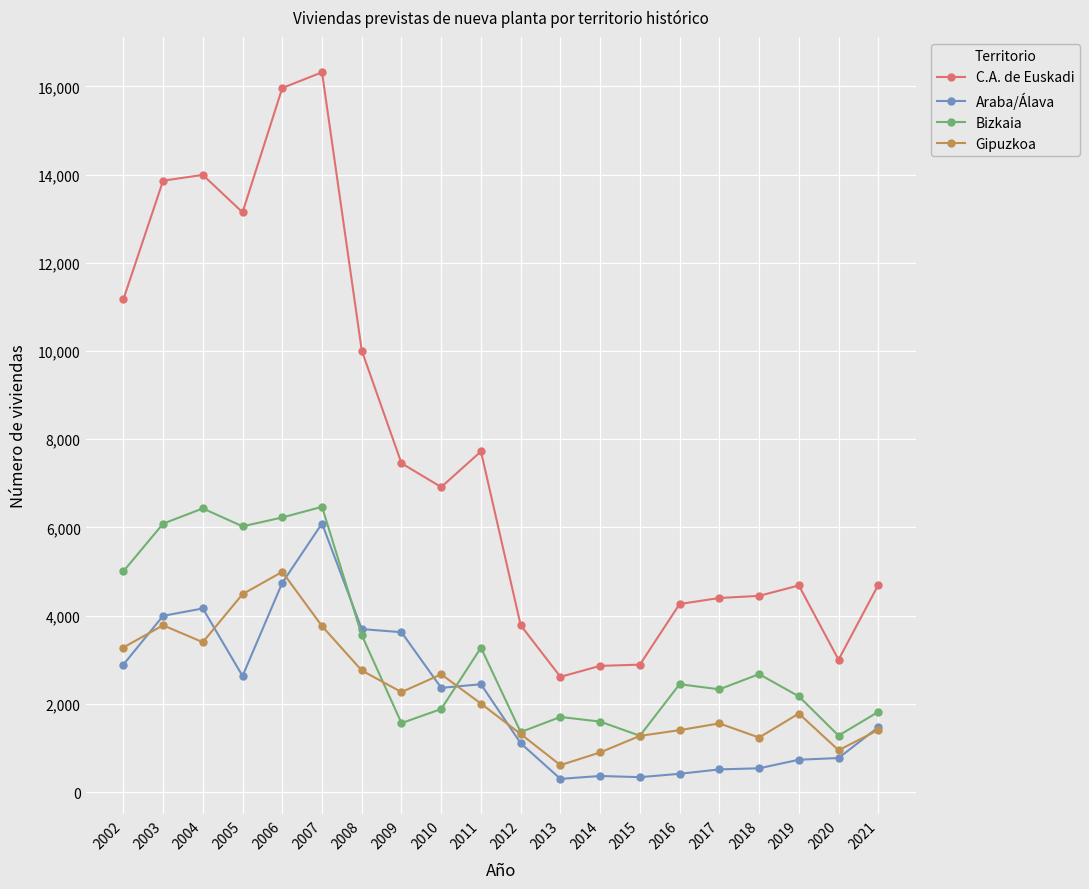

At how many categories does at least one series exceed 12698?

5